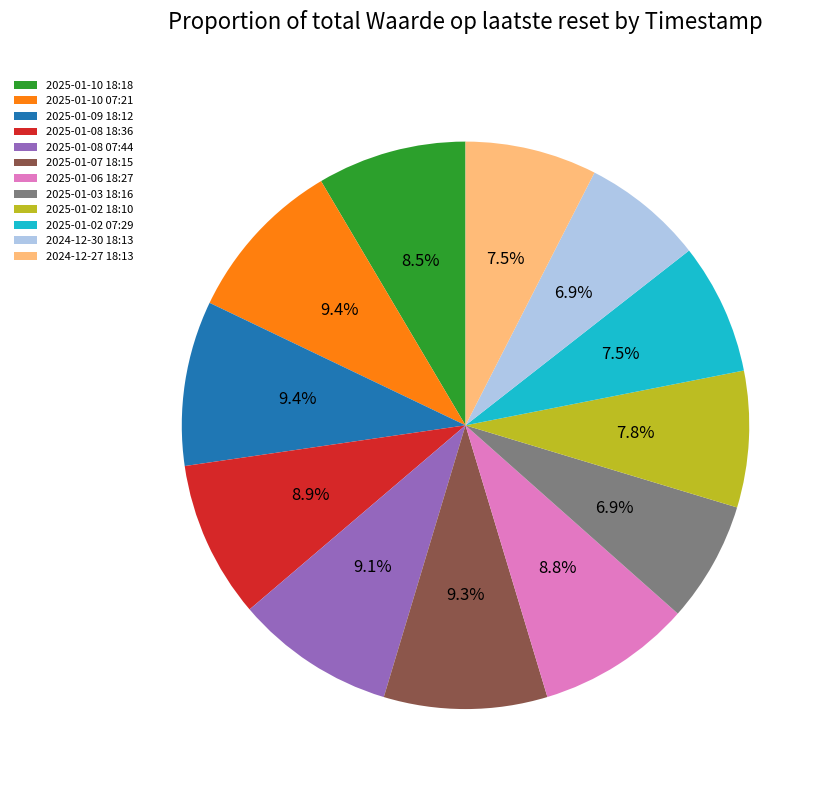

Combined, what portion of the pie is 2025-01-10 07:21 and 2025-01-08 18:36?

18.3%